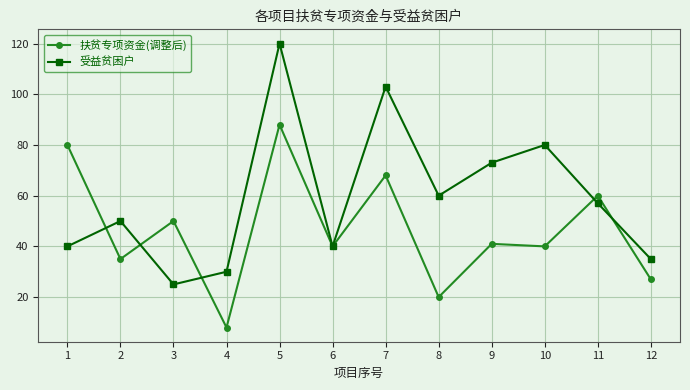

Reading left to right, list all the values displayed in this chart.

扶贫专项资金(调整后): 80	35	50	8	88	40	68	20	41	40	60	27
受益贫困户: 40	50	25	30	120	40	103	60	73	80	57	35